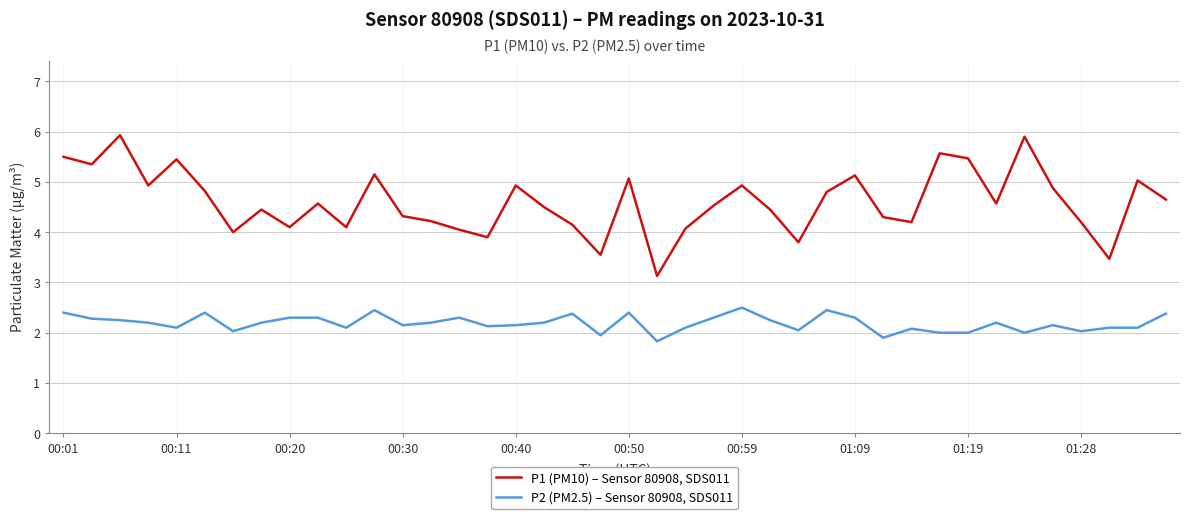

True or false: P1 (PM10) – Sensor 80908, SDS011 and P2 (PM2.5) – Sensor 80908, SDS011 cross at least once.

False